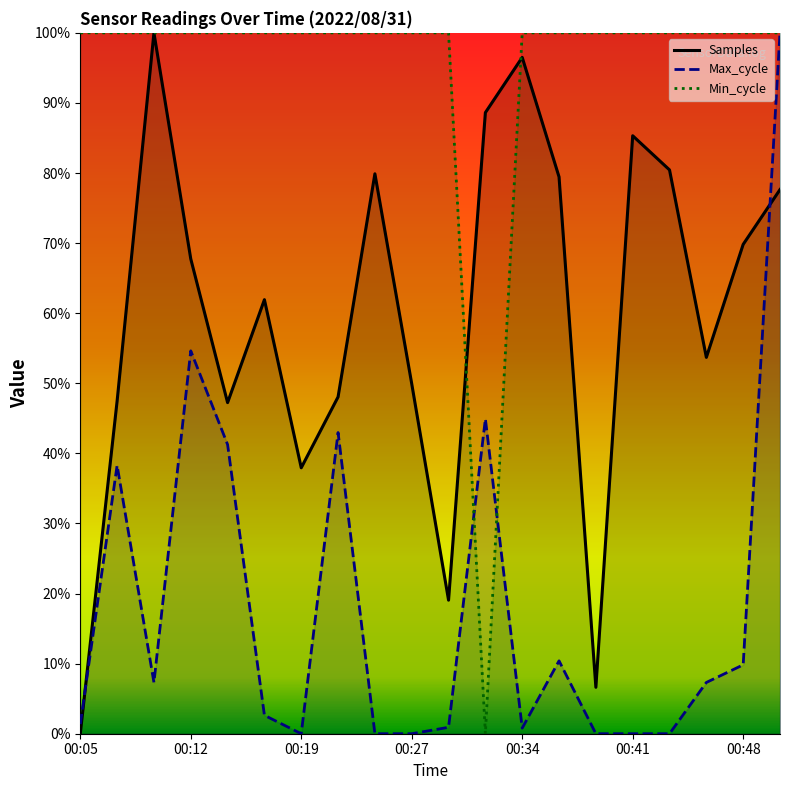

True or false: Max_cycle and Samples cross at least once.

True